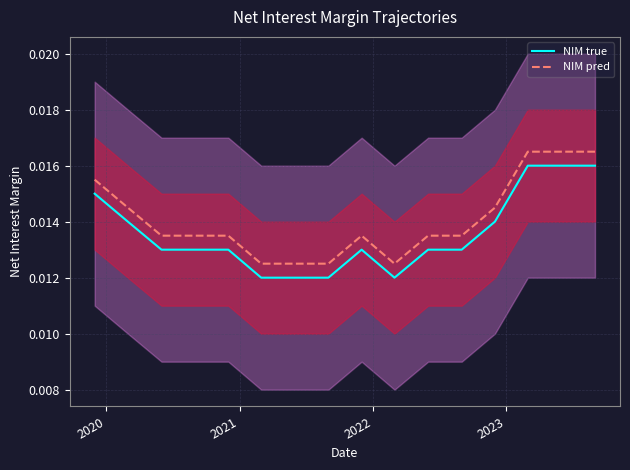

Which series has the largest range (max minus min)?

NIM true